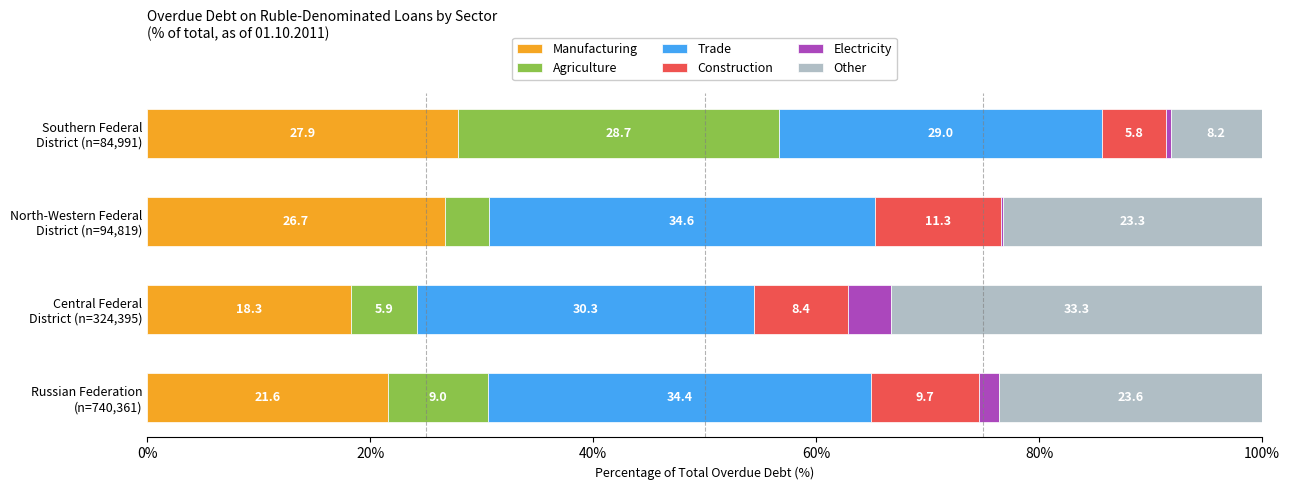

Count the number of data series in this chart.

6